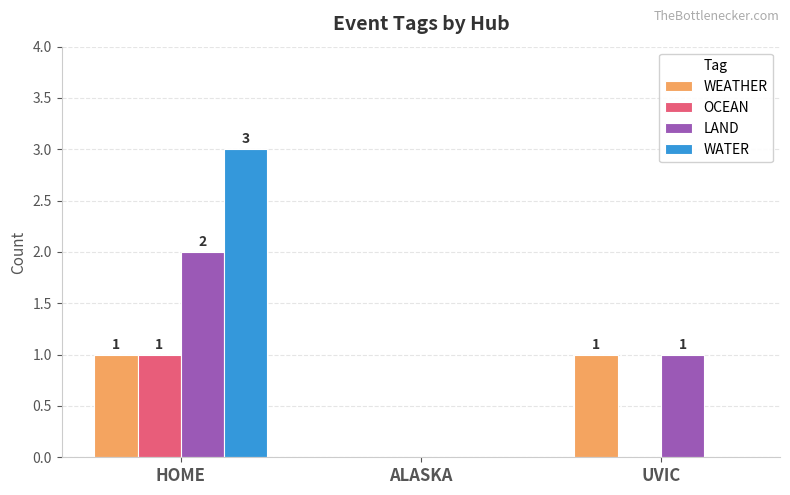

Reading left to right, what are all the values shown in this chart?

WEATHER: 1	0	1
OCEAN: 1	0	0
LAND: 2	0	1
WATER: 3	0	0